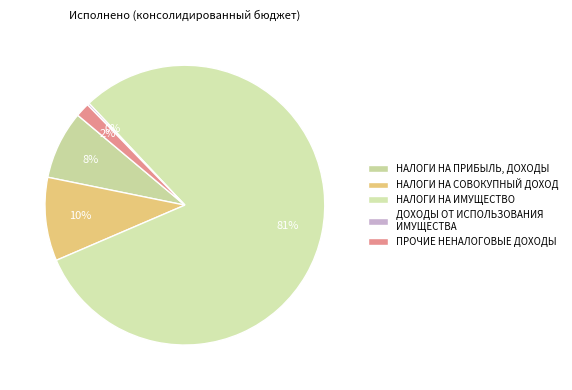

To the nearest percent, what is the difference between the НАЛОГИ НА СОВОКУПНЫЙ ДОХОД and ДОХОДЫ ОТ ИСПОЛЬЗОВАНИЯ ИМУЩЕСТВА slice percentages?

9%